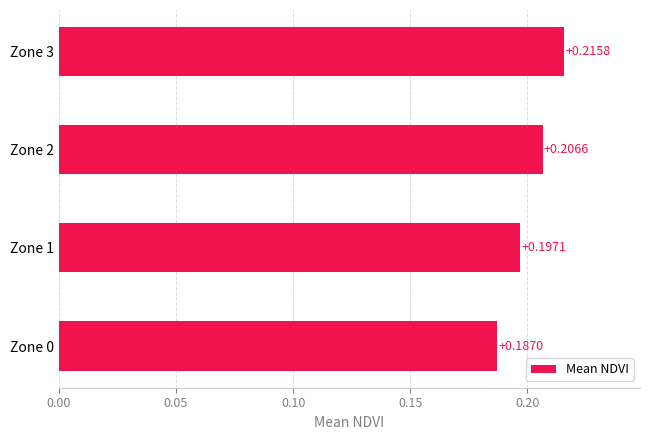

Which has a higher value, Zone 0 or Zone 3?

Zone 3